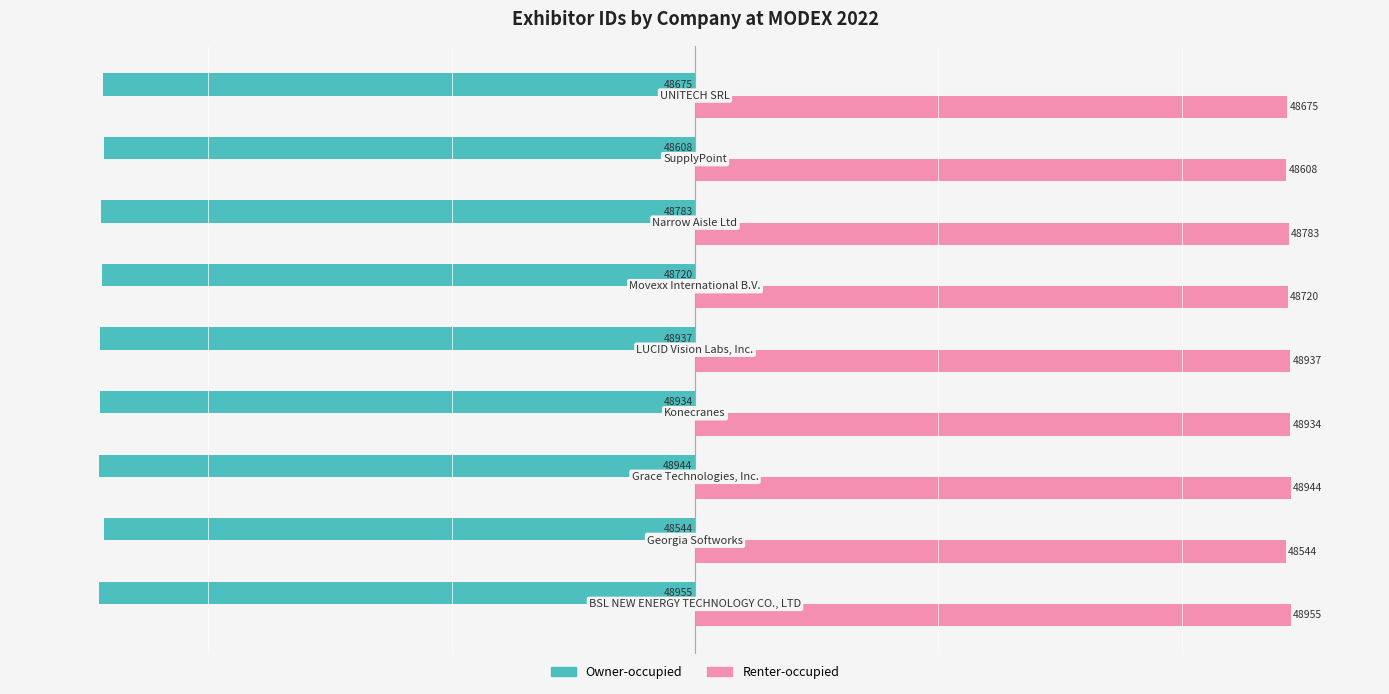

What is the lowest value of the Owner-occupied series?

-48955